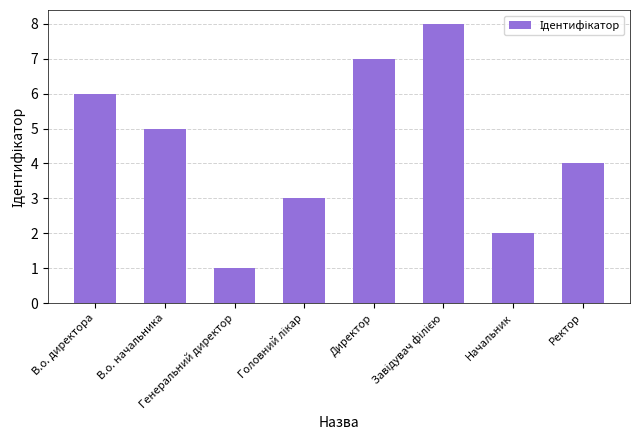

What is the label of the 1st bar from the right?

Ректор